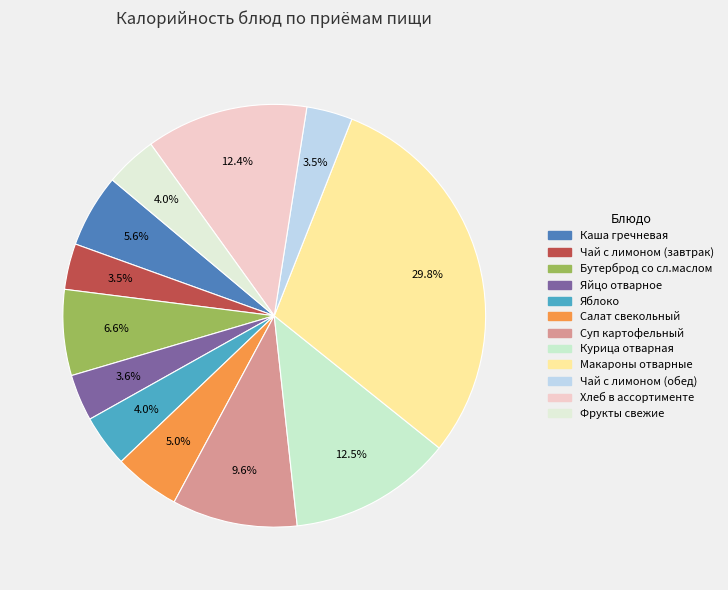

How many slices are in this pie chart?

12